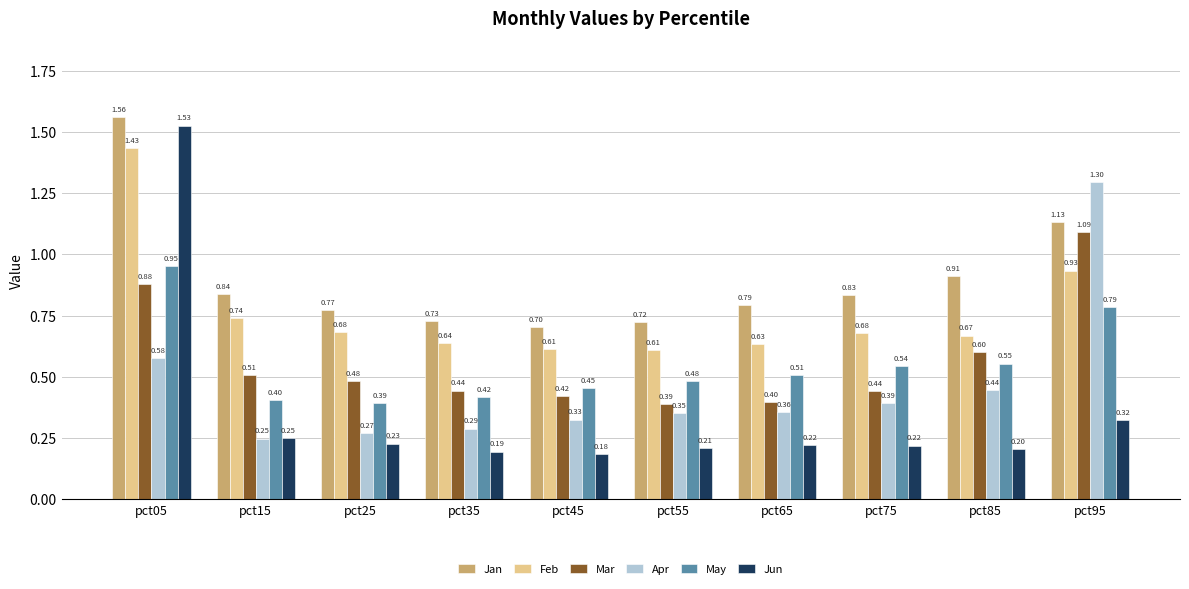

Which category has the lowest value in the Jan series?

pct45